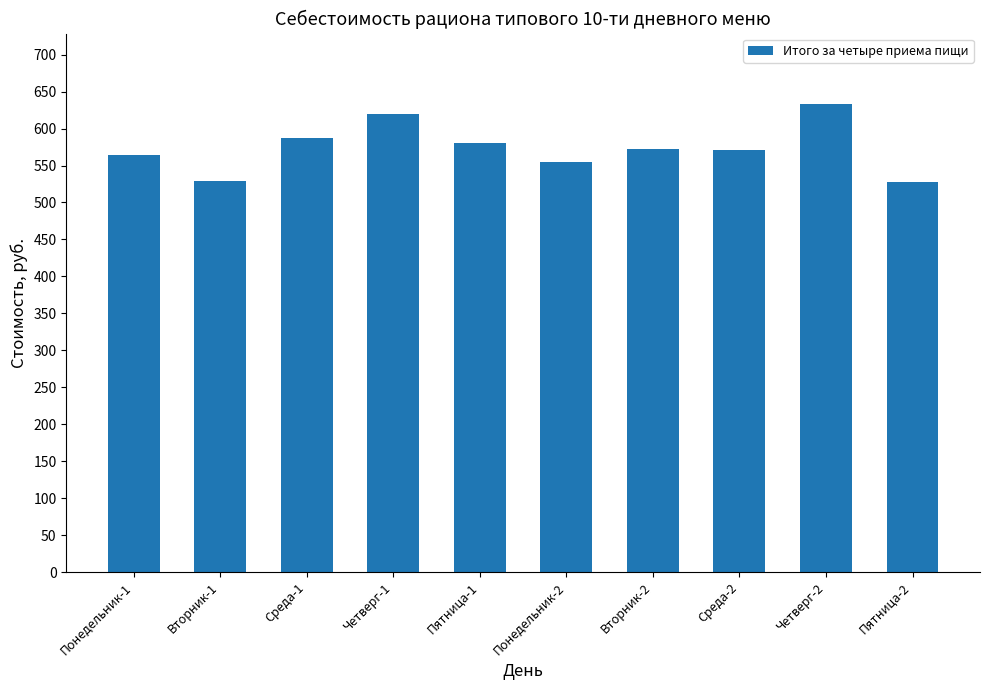

What is the sum of all values?

5740.7